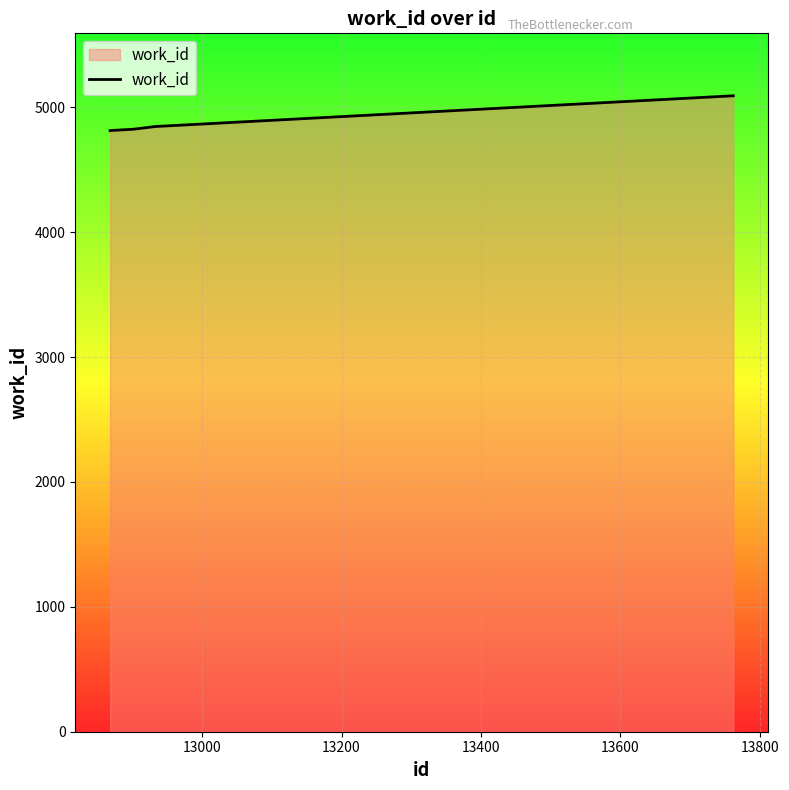

What is the sum of all values?

24389